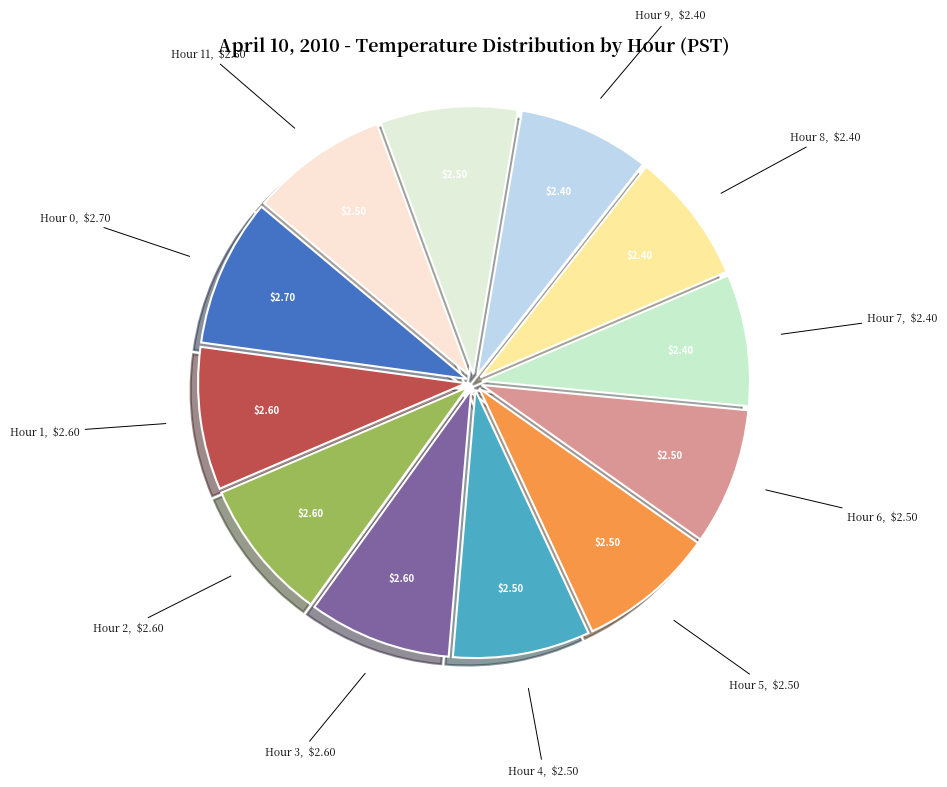

The Hour 8 slice represents 8% of the pie. True or false?

True